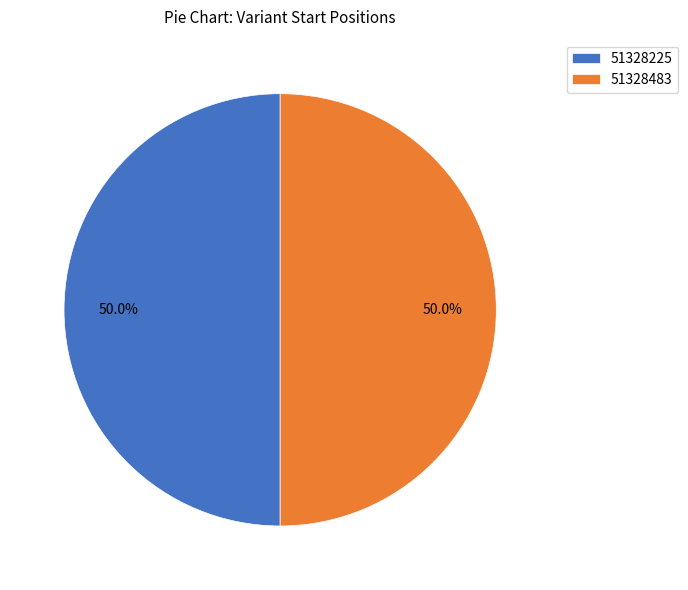

Is it true that 51328483 is 55% of the pie?

False